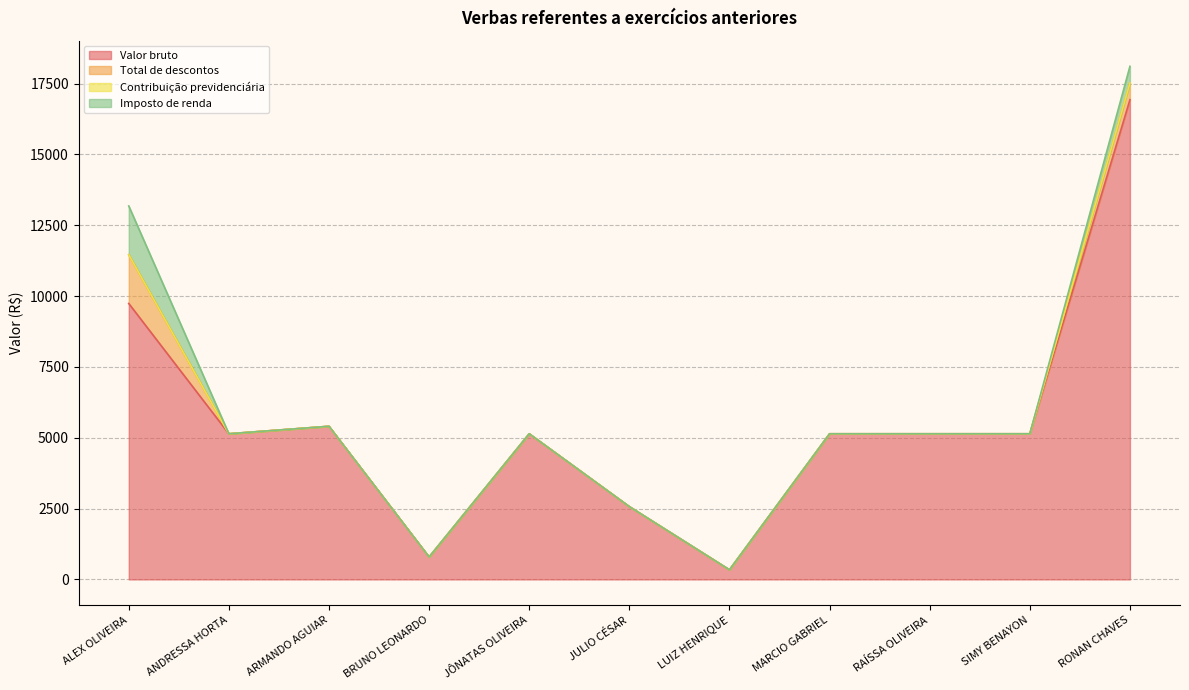

Which category has the highest value across all series?

RONAN CHAVES